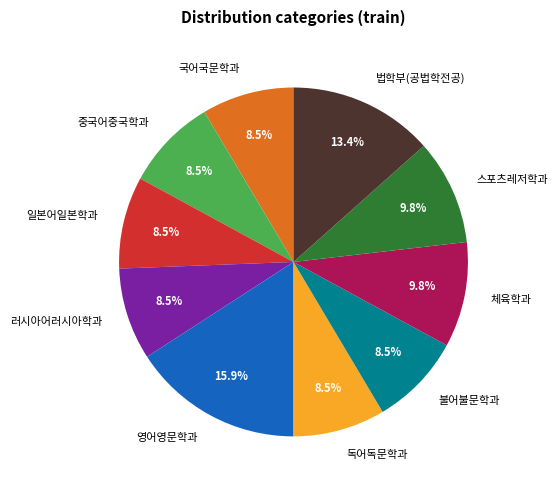

What is the largest slice in the pie chart?

영어영문학과